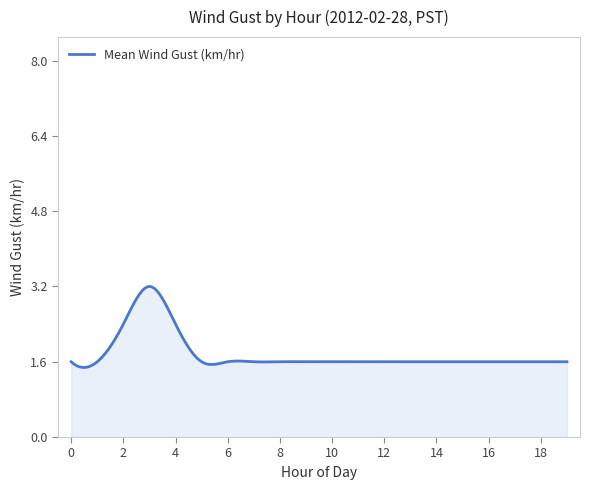

What is the difference between the maximum and minimum values?

1.7